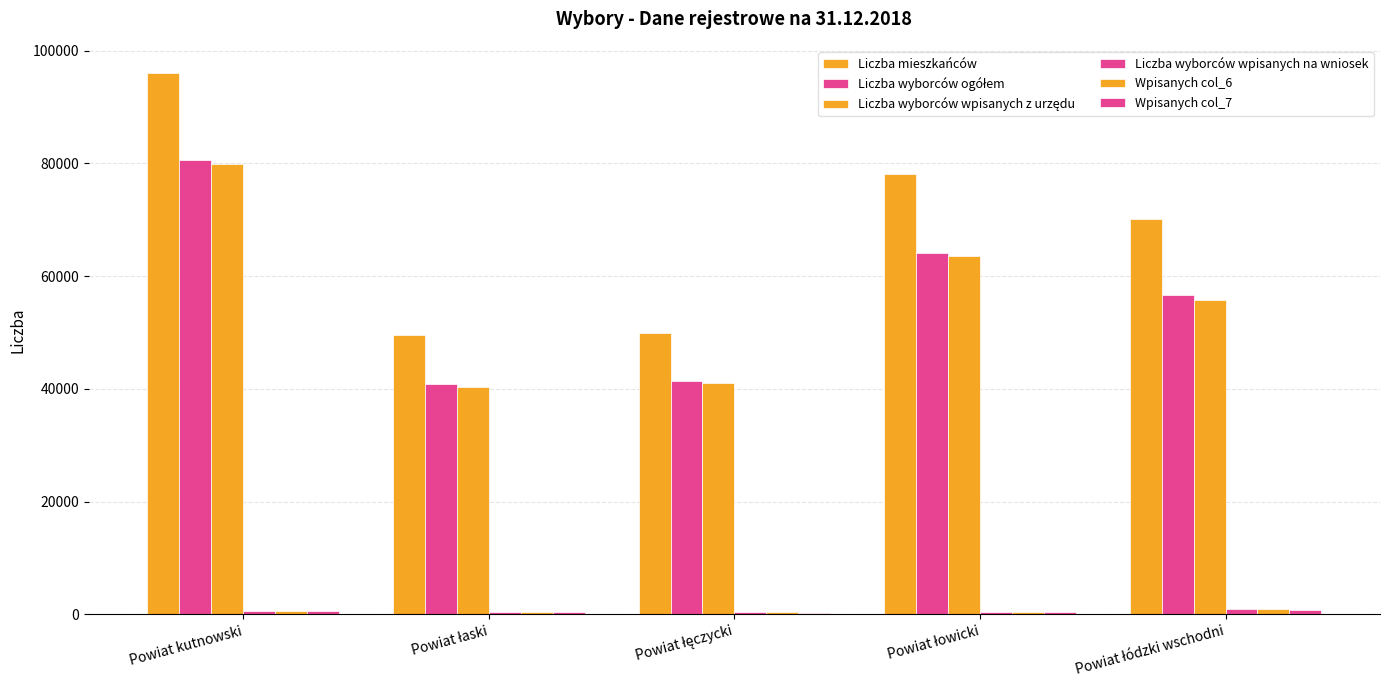

The Wpisanych col_6 series shows 662 at Powiat kutnowski. True or false?

True